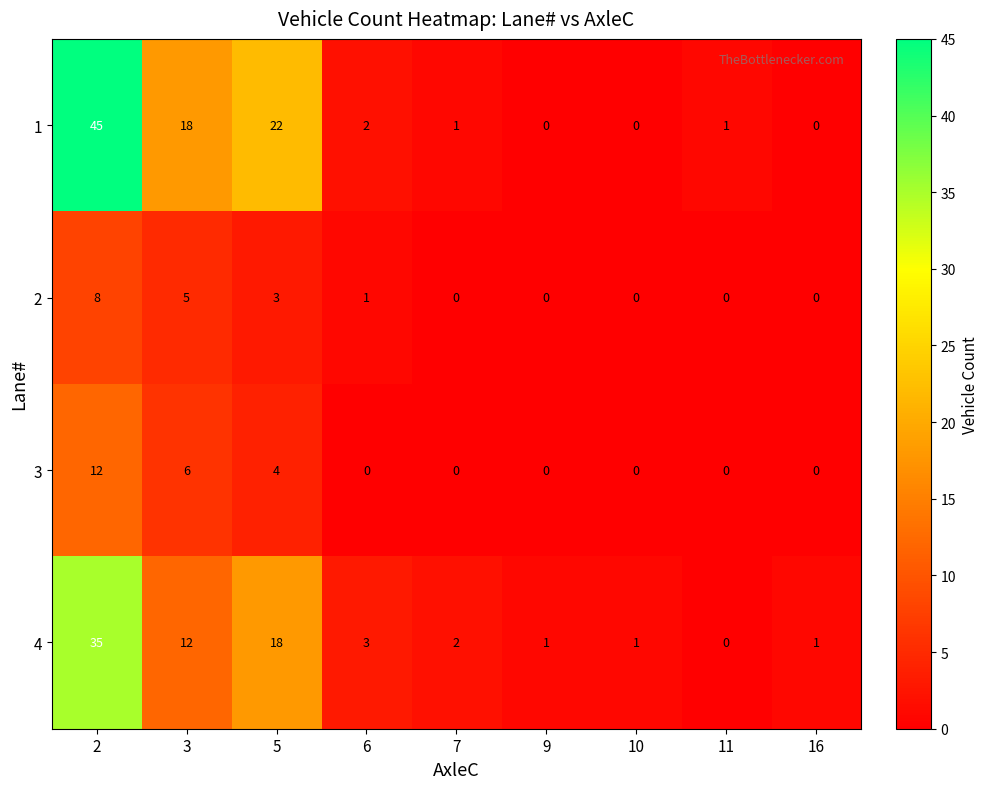

Is the value of 3 at 9 greater than the value of 1 at 6?

No